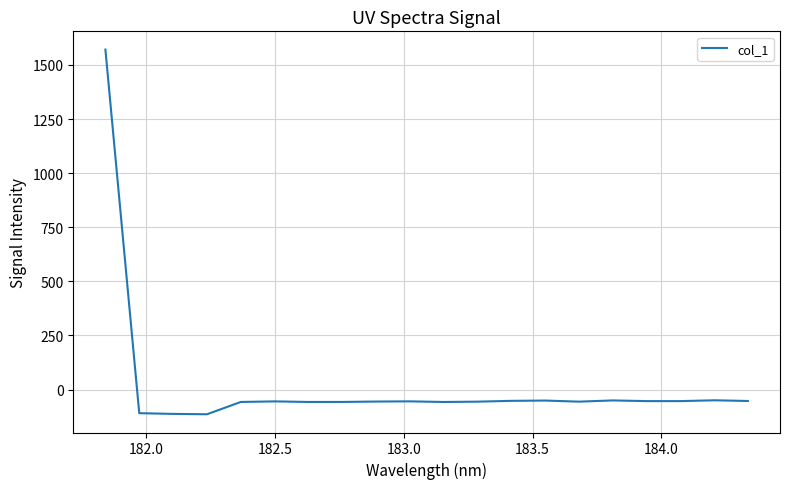

Does the chart display data point markers on the line(s)?

No